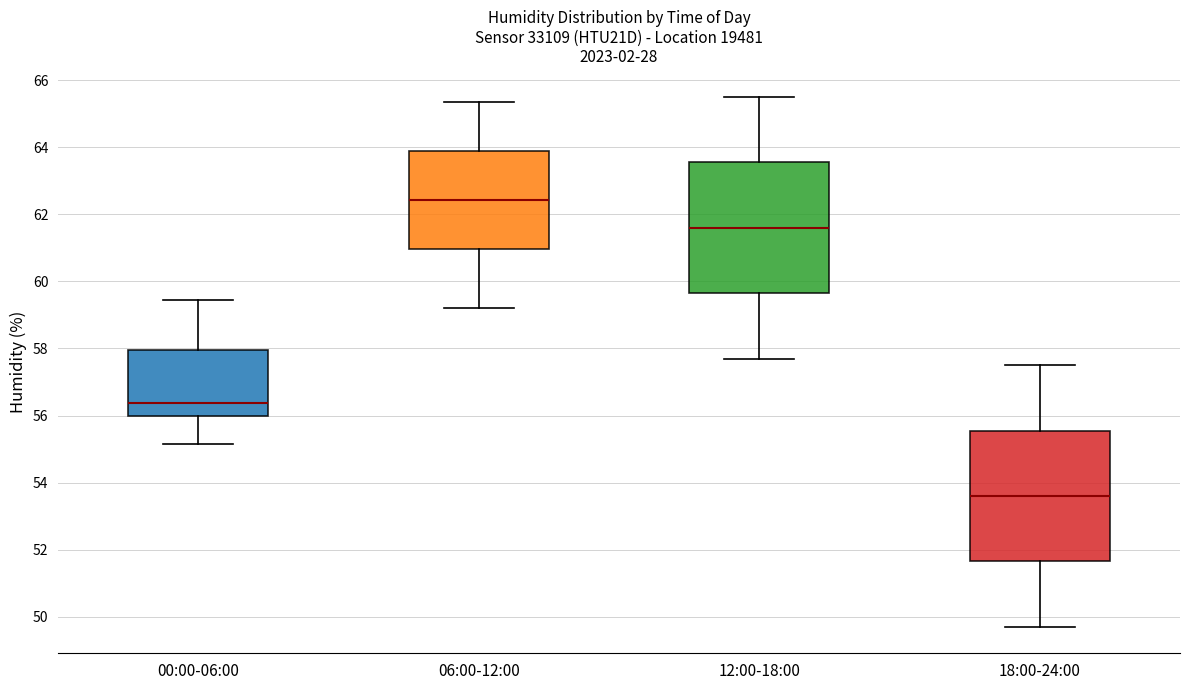

Where does the median line of the box for 06:00-12:00 sit on the y-axis? The values are not printed on the chart, so give them approximately, as read against the axis.

62.4